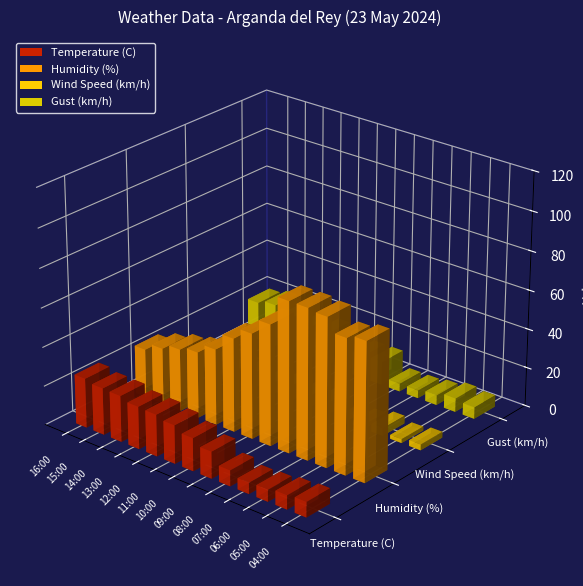

The Temperature (C) series shows 11.4 at 04:00. True or false?

False